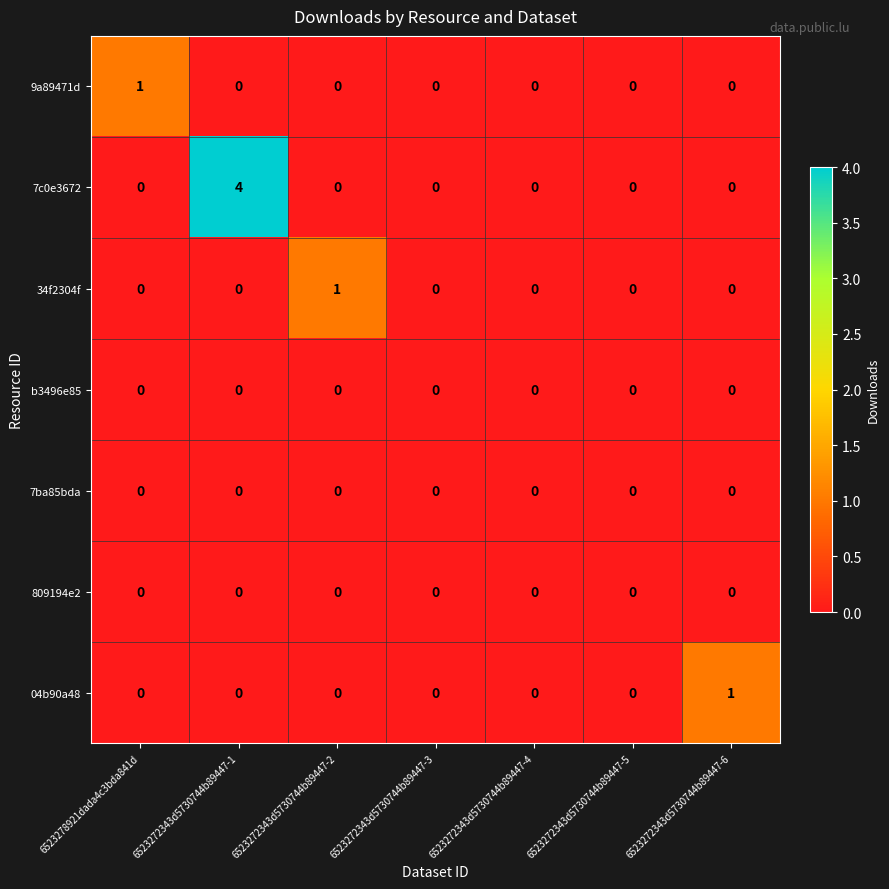

The 7ba85bda series shows 0 at 6523278921dada4c3bda841d. True or false?

True